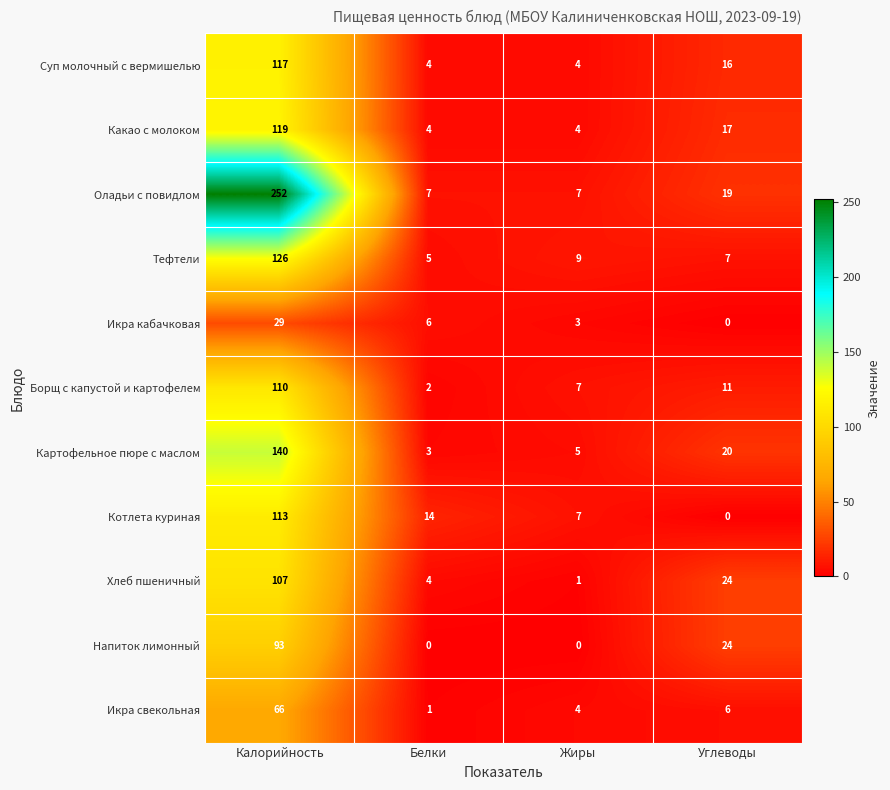

What is the sum of the Какао с молоком values at Белки and Калорийность?

123